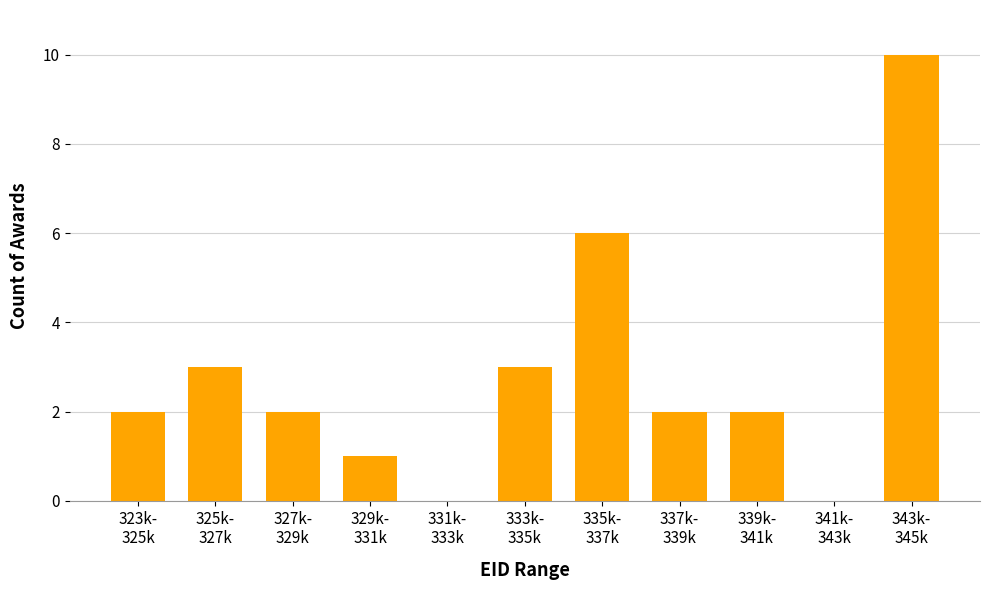

What is the greatest value displayed?

10